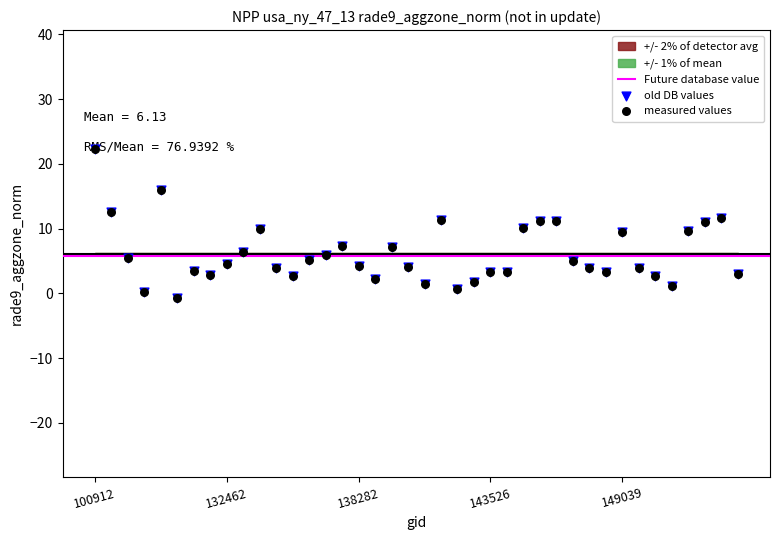

Approximately how many times larger is the value at 9 compared to 7?

2.2